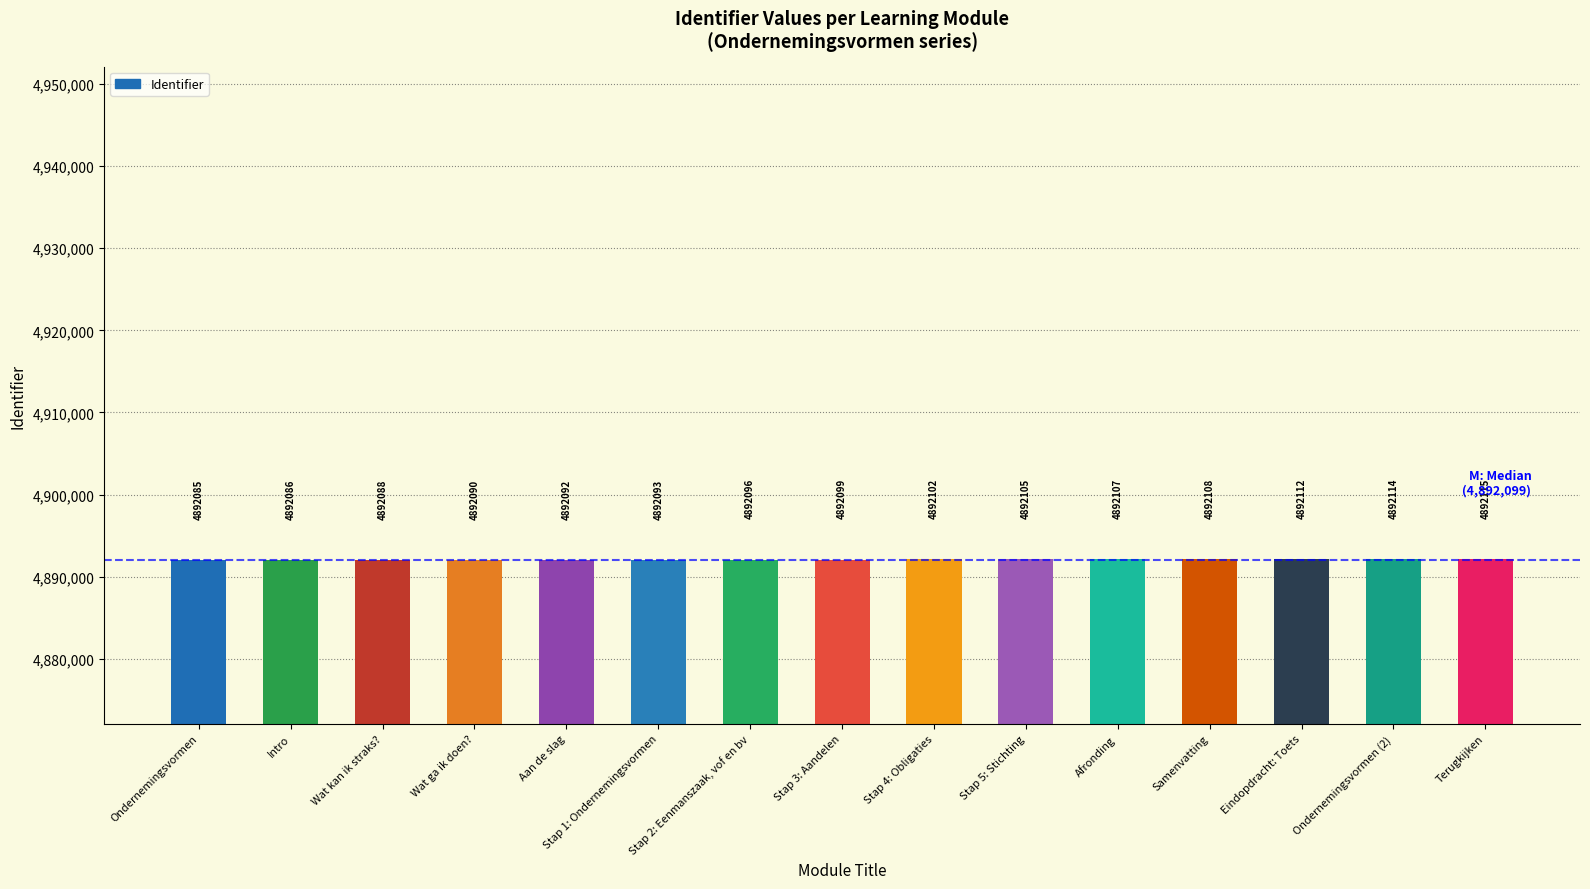

At which category does the chart reach its minimum across all series?

Ondernemingsvormen